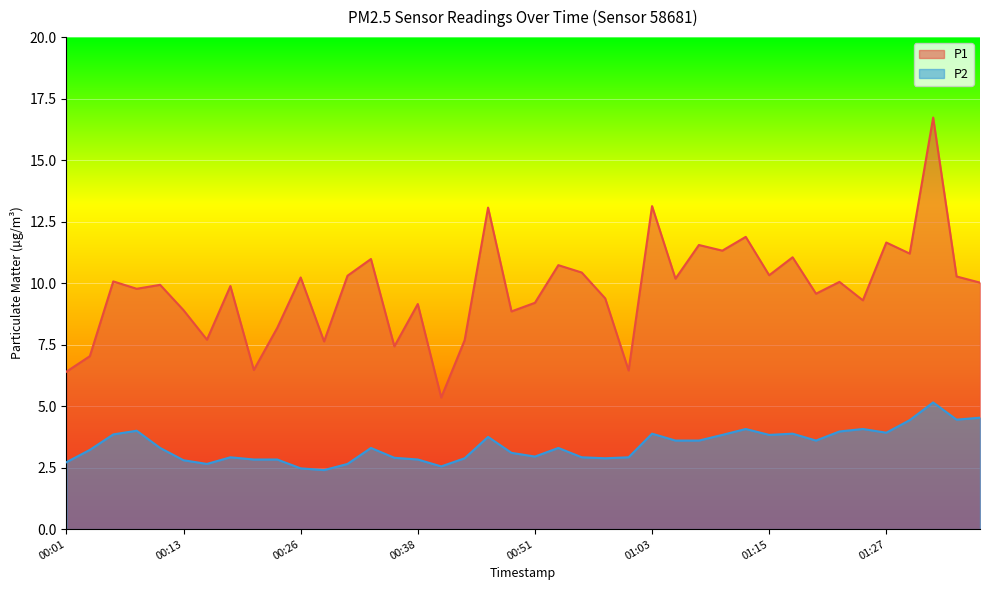

True or false: P2 has a value of 2.9 at 00:58.

True